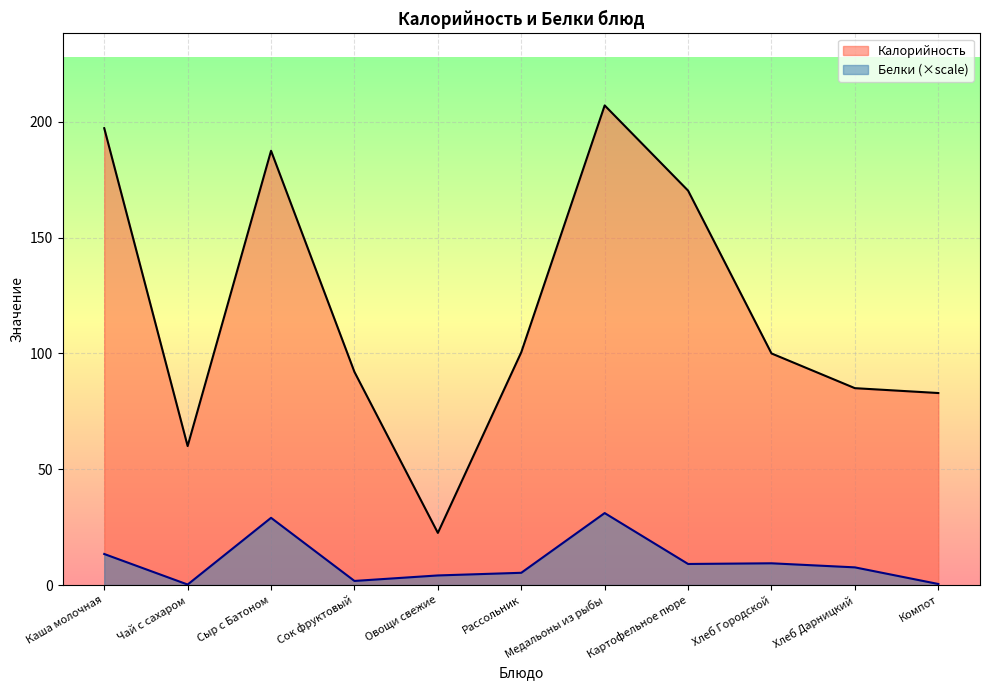

Which series has the widest spread of values?

Калорийность